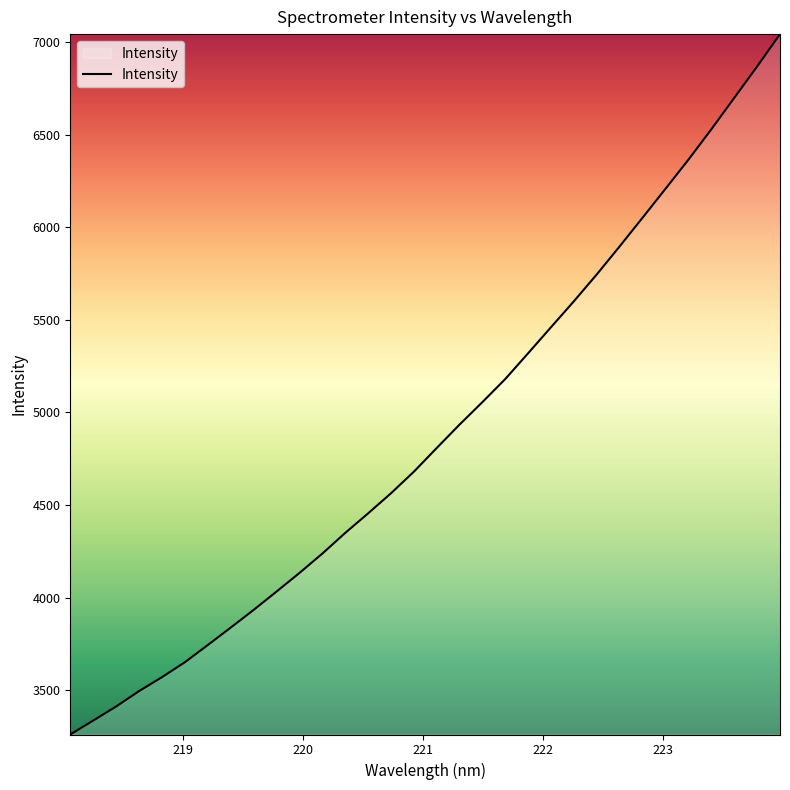

What is the greatest value displayed?

7042.7